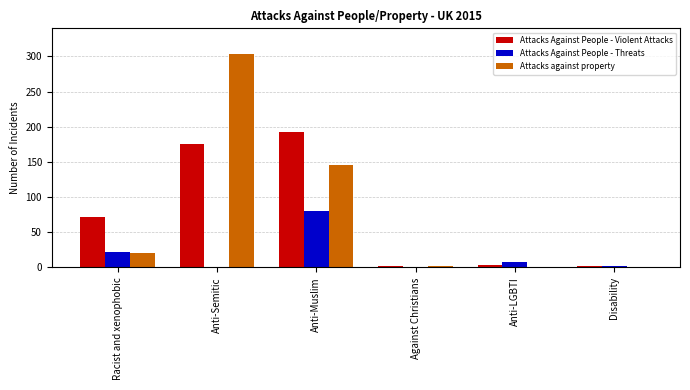

Reading right to left, extract all data points from this chart.

Attacks Against People - Violent Attacks: 2	4	2	192	176	72
Attacks Against People - Threats: 2	8	0	80	0	22
Attacks against property: 0	0	2	146	304	20